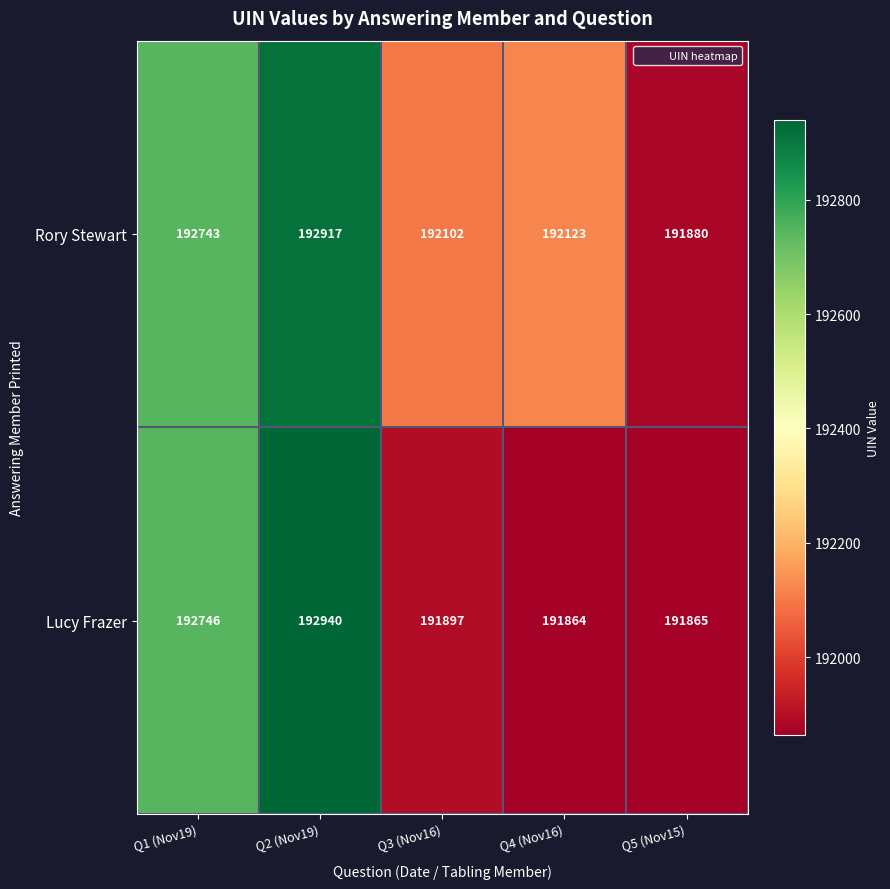

Rank the categories by Lucy Frazer value from highest to lowest.

Q2 (Nov19), Q1 (Nov19), Q3 (Nov16), Q5 (Nov15), Q4 (Nov16)